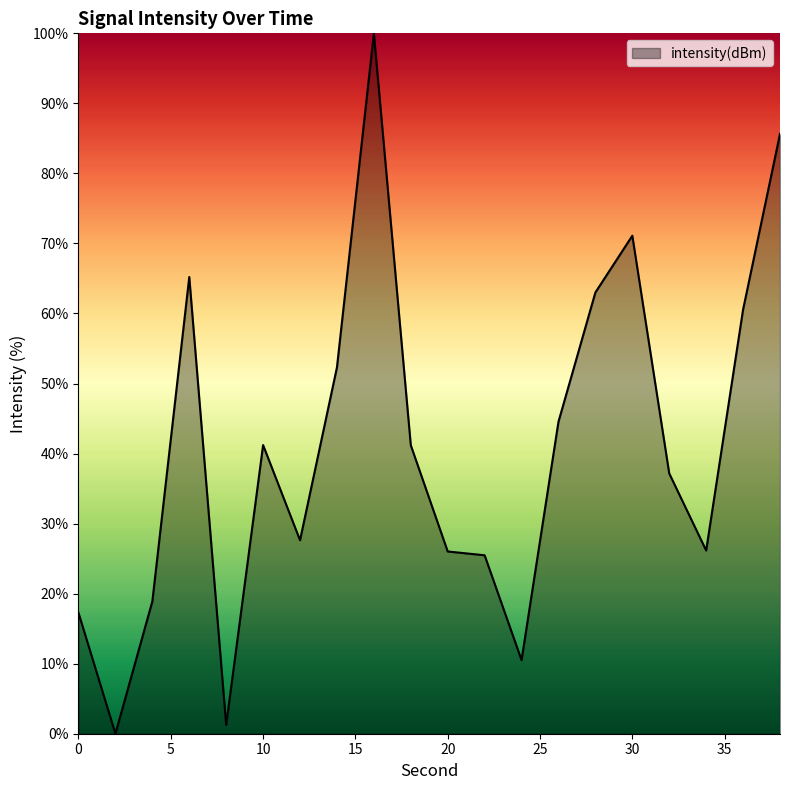

What is the greatest value displayed?

100.0